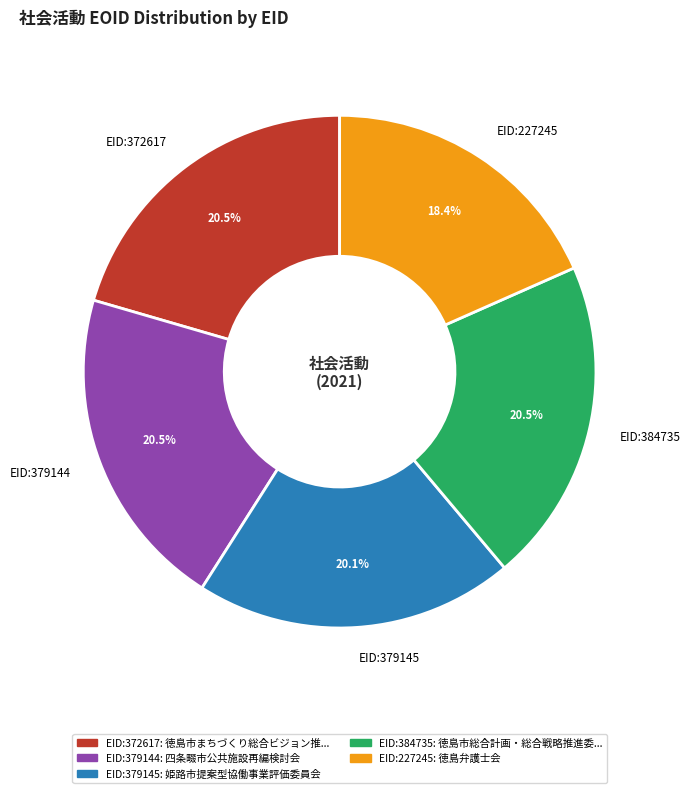

Which category has the smallest portion of the pie?

EID:227245